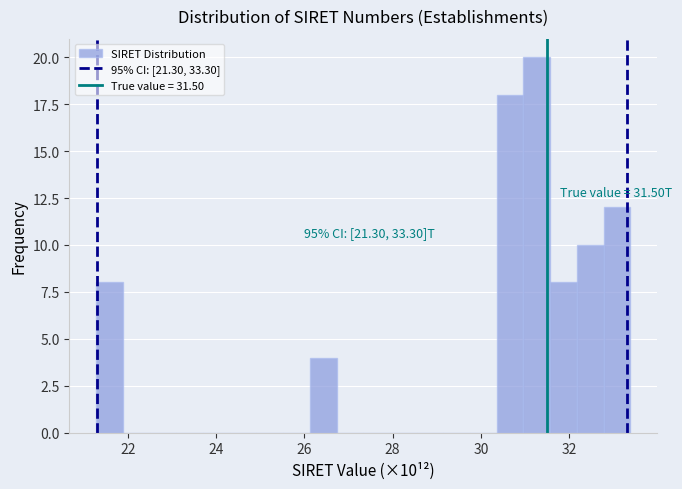

Read against the x-axis, roughly where is the centre of the tallest bar?

31.2